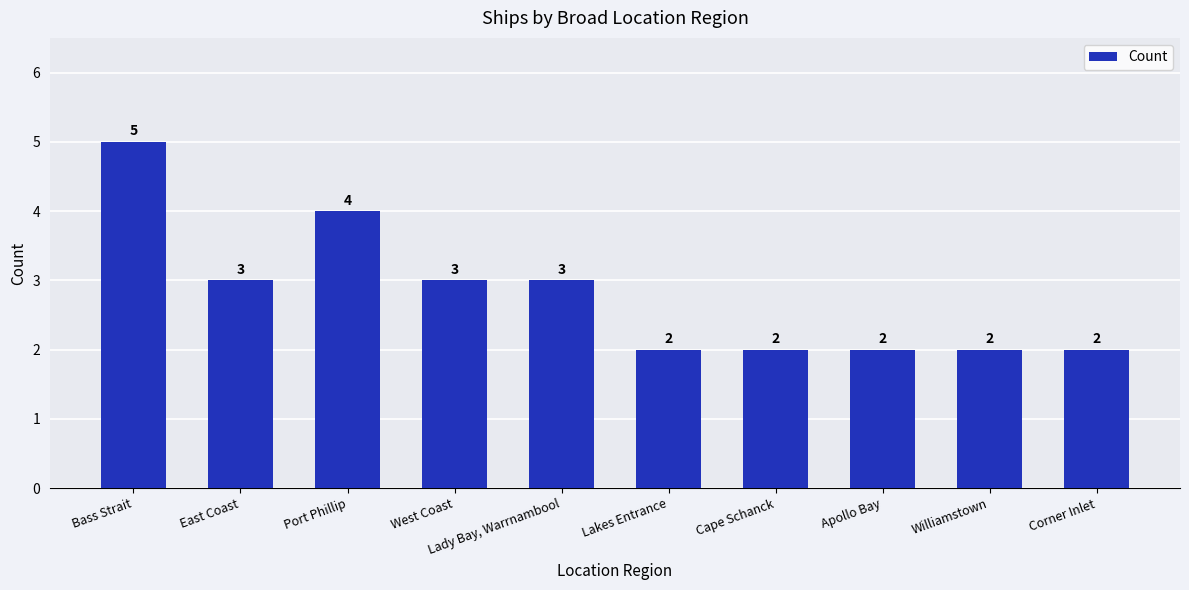

What is the difference between the values at Lady Bay, Warrnambool and Cape Schanck?

1